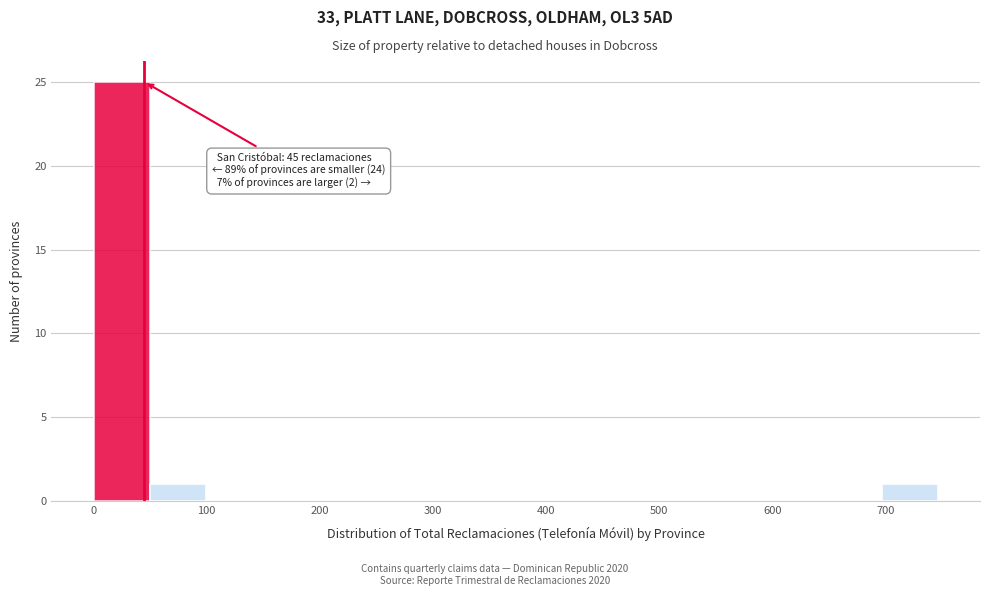

Over which range of the x-axis is the bar tallest?

0 to 50